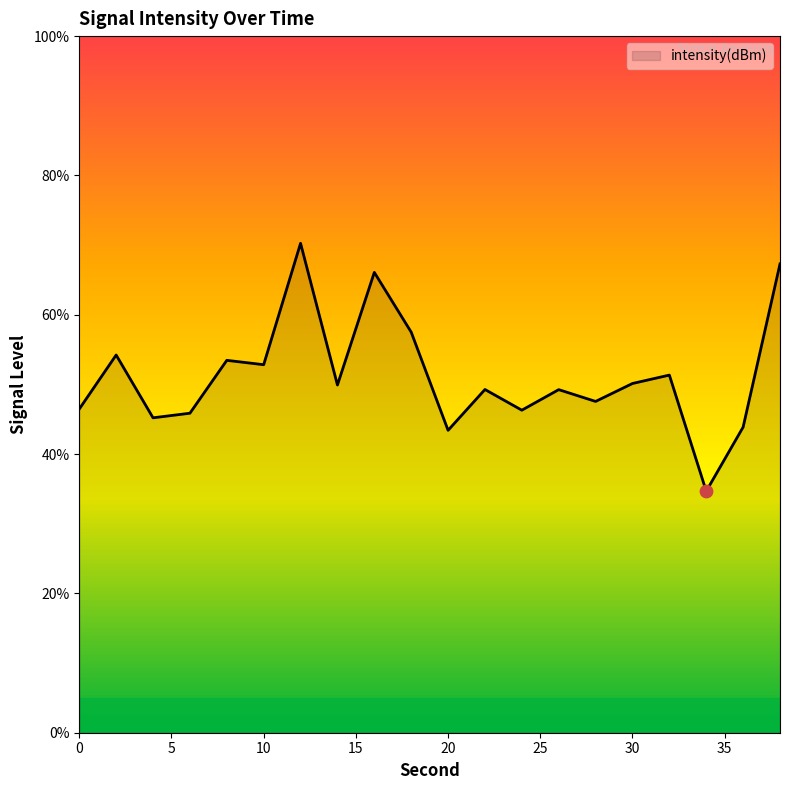

What is the difference between the maximum and minimum values?

35.6